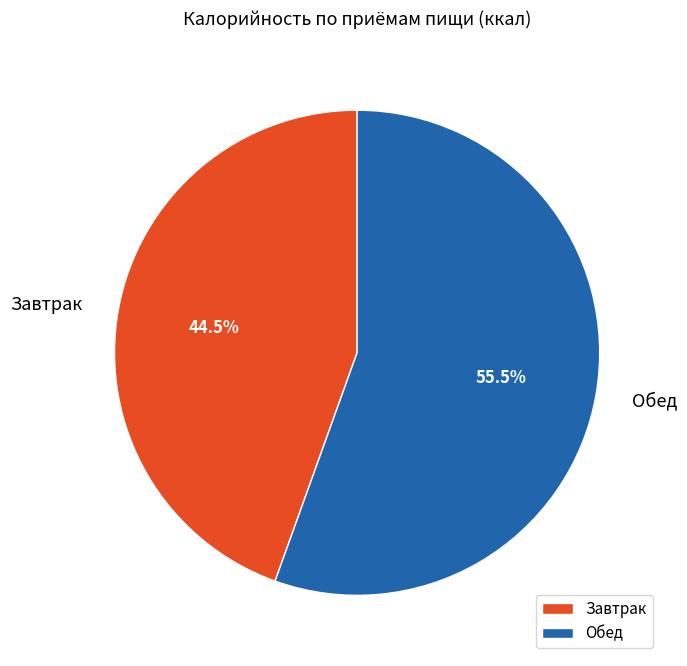

To the nearest percent, what is the difference between the Завтрак and Обед slice percentages?

11%